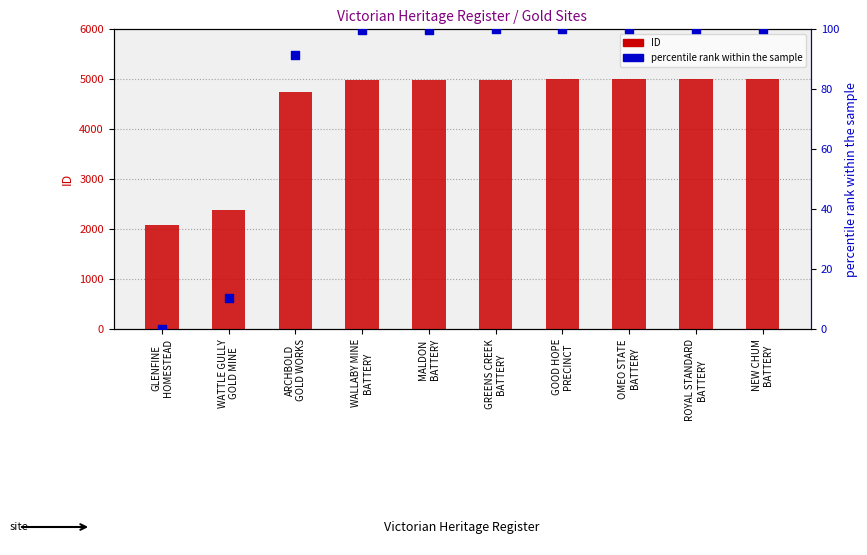

At how many categories does at least one series exceed 1916?

10